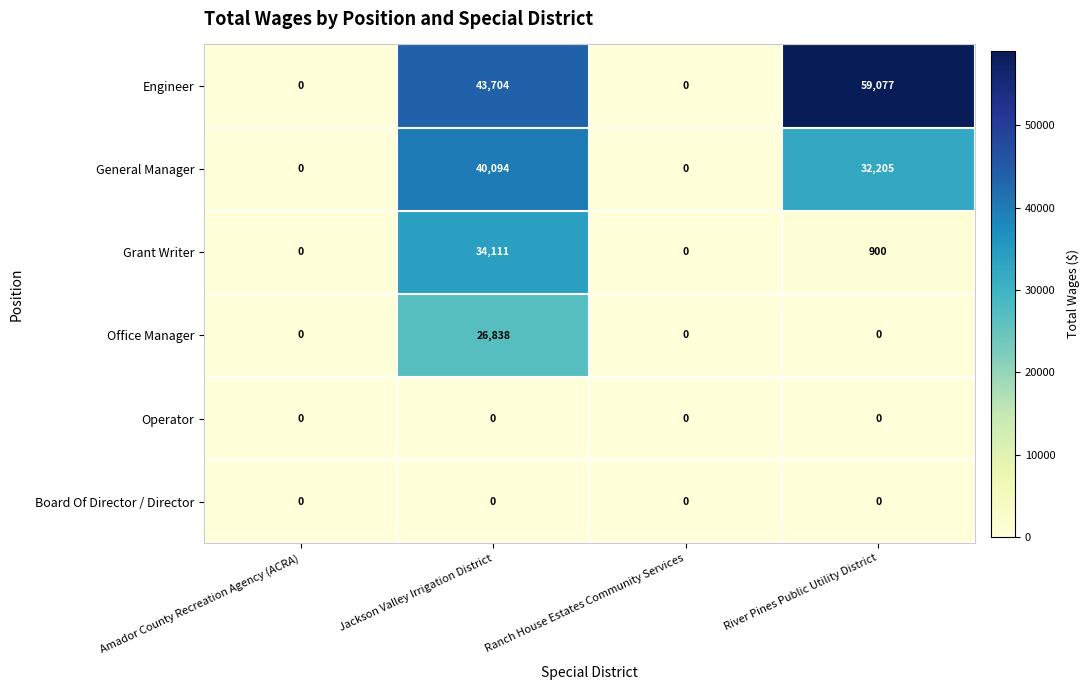

Is it true that Grant Writer equals 34111 at Jackson Valley Irrigation District?

True